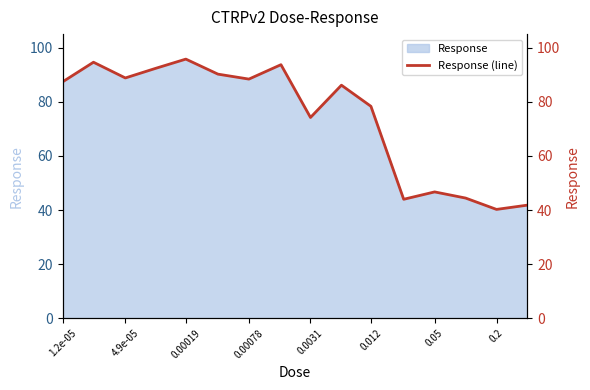

How many points are lower than both their immediate neighbors (excluding endpoints)?

5